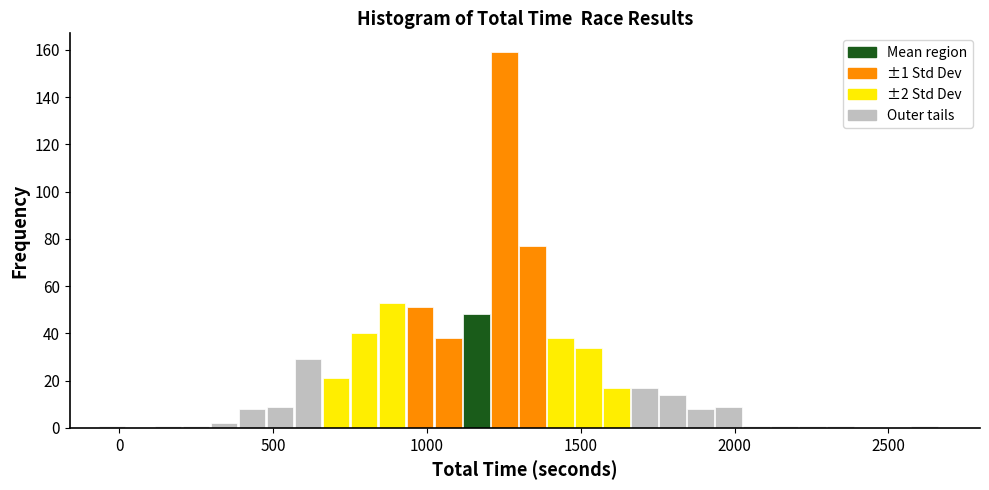

Around what value on the x-axis is the tallest bar? Give the approximate position of its centre, as read against the axis.

1250